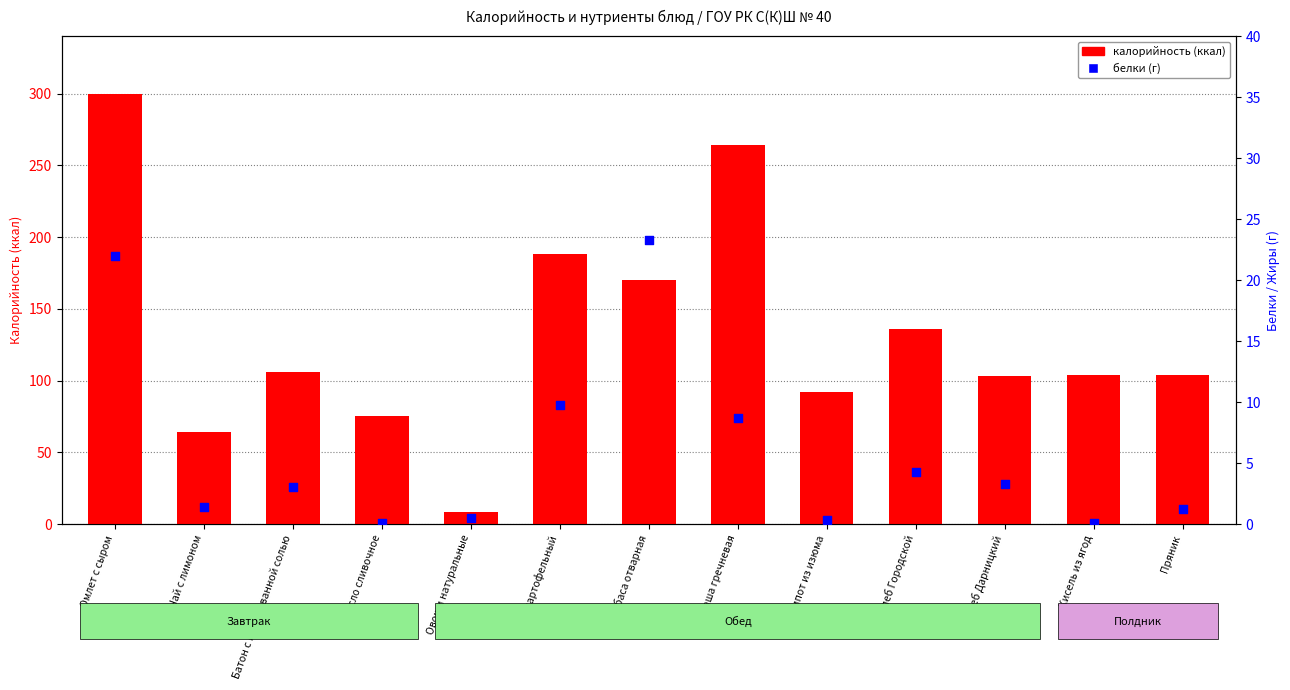

What is the total value across all series at Пряник?

105.2